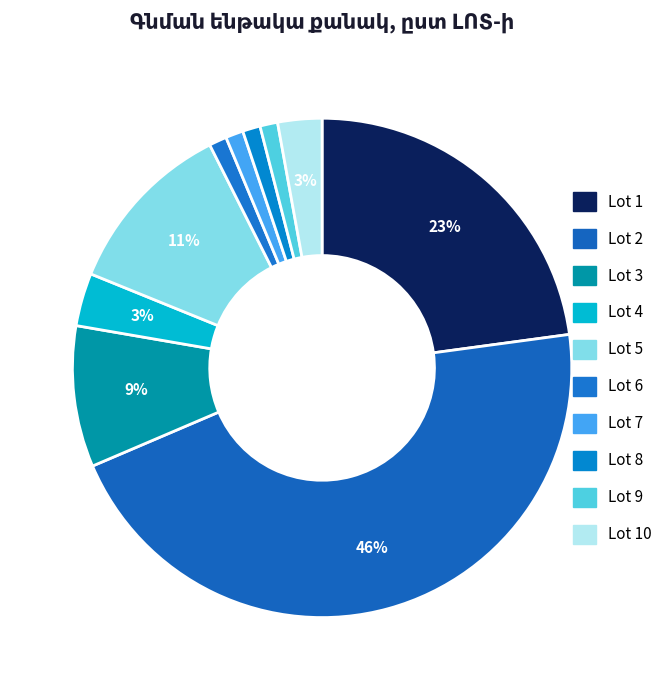

What percentage is the ԼՈՏ 2 slice, to the nearest percent?

46%